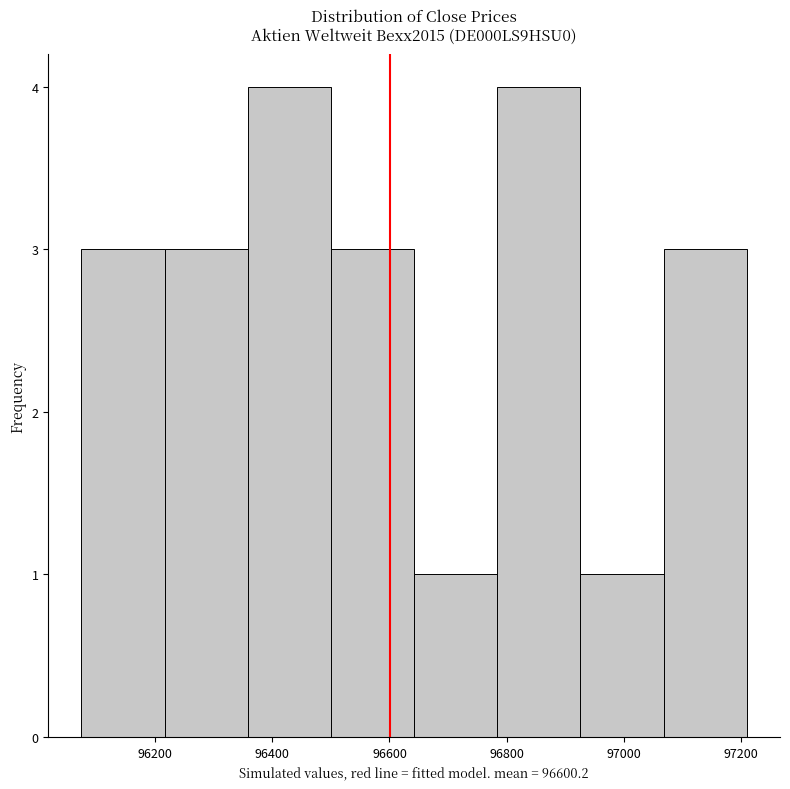

Reading left to right, transcribe this chart: for each bar, give the range it covers on the x-axis and its height. Neither the bar edges nor the heights are printed on the chart, so give them approximately, as read against the axes.

96074 to 96216: 3
96216 to 96358: 3
96358 to 96500: 4
96500 to 96642: 3
96642 to 96784: 1
96784 to 96926: 4
96926 to 97068: 1
97068 to 97210: 3